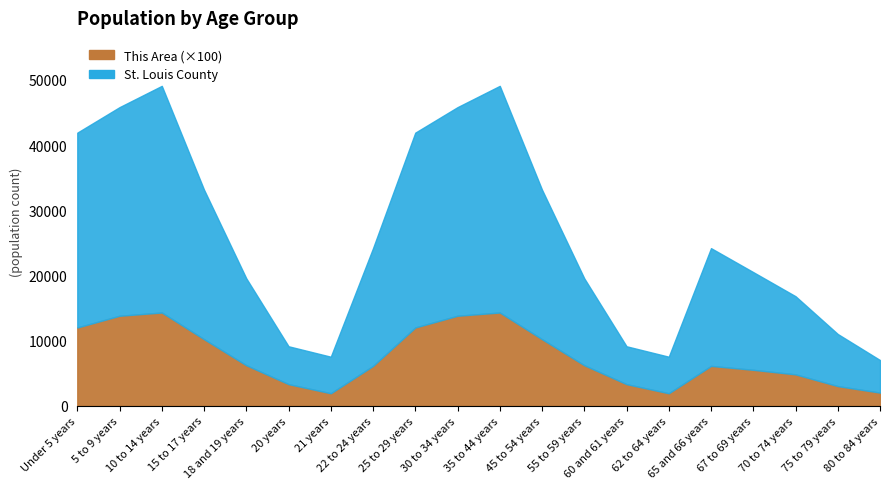

True or false: St. Louis County and This Area intersect in this chart.

False